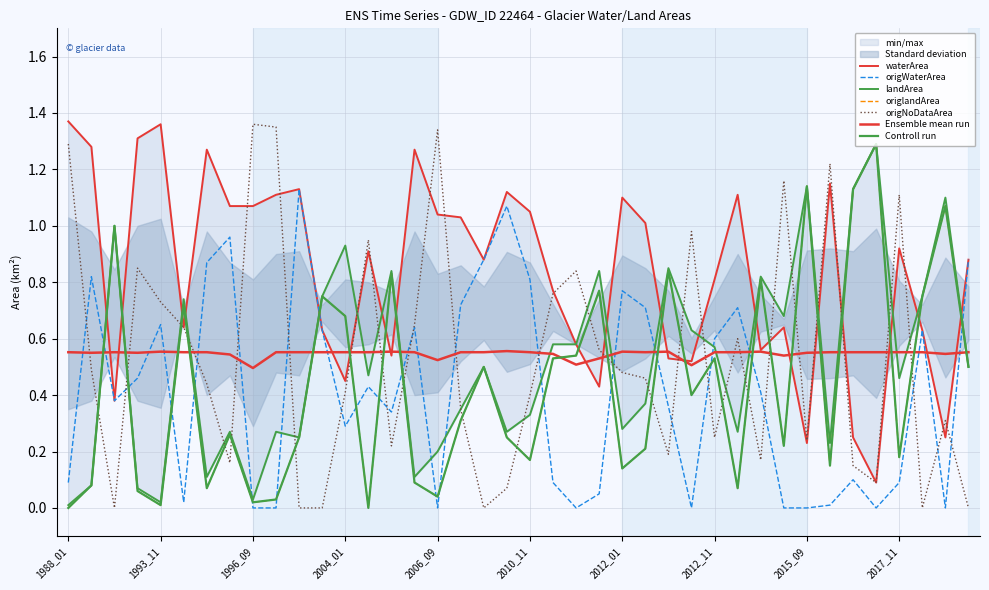

What is the difference between the second highest and minimum values in the origNoDataArea series?

1.4